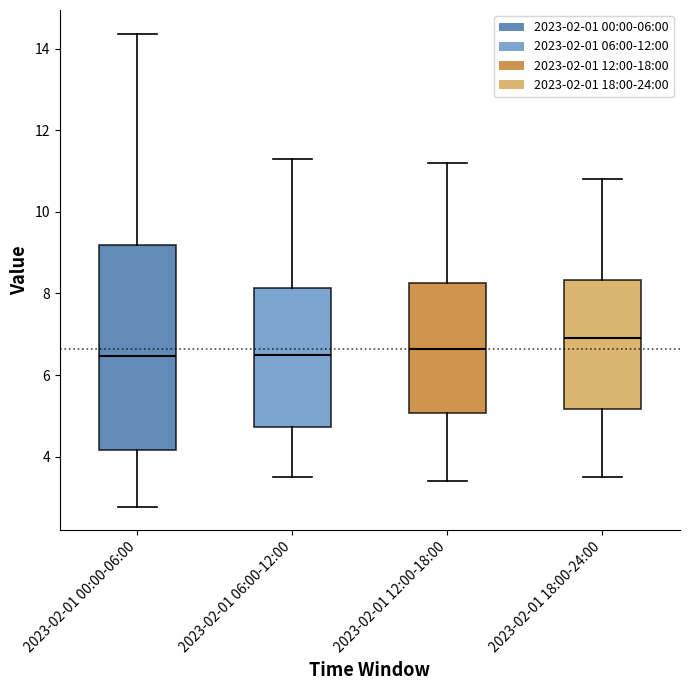

Where does the upper whisker of the box for 2023-02-01 18:00-24:00 end on the y-axis? The values are not printed on the chart, so give them approximately, as read against the axis.

10.8